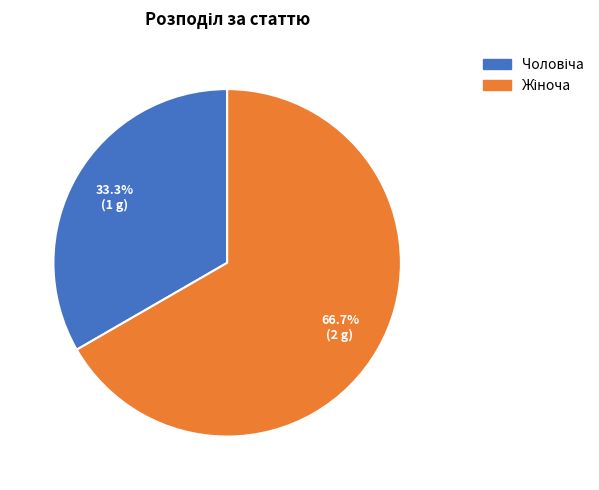

Is there any slice that represents more than half of the pie?

Yes